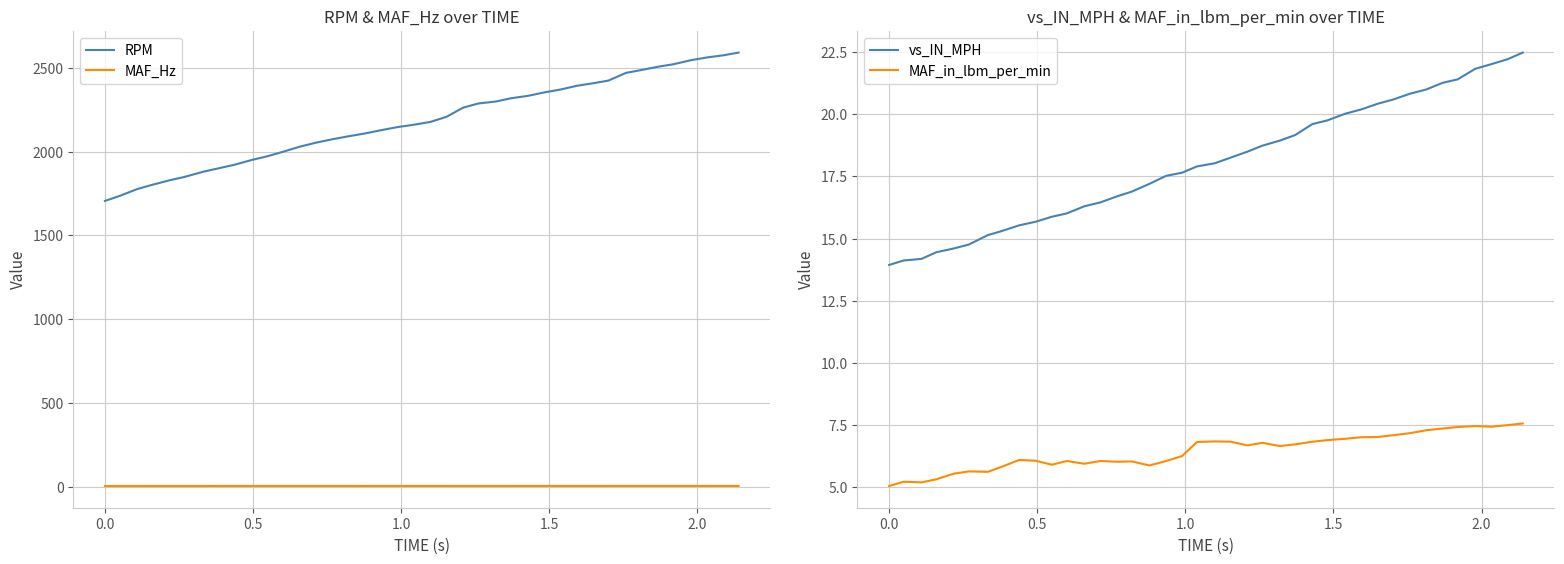

True or false: RPM and MAF_Hz intersect in this chart.

False